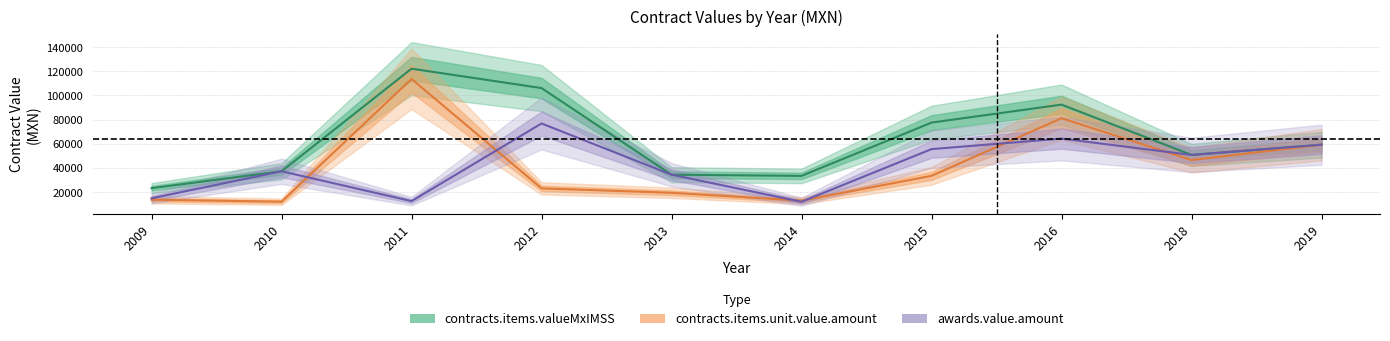

True or false: contracts.items.valueMxIMSS has more than 0 interior local peaks.

True